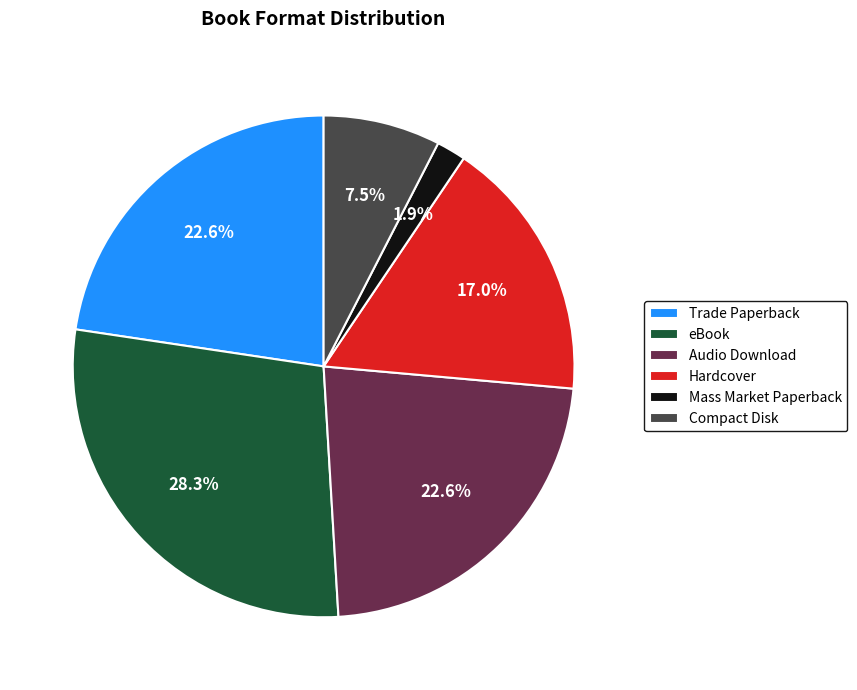

Count the number of slices in the pie.

6